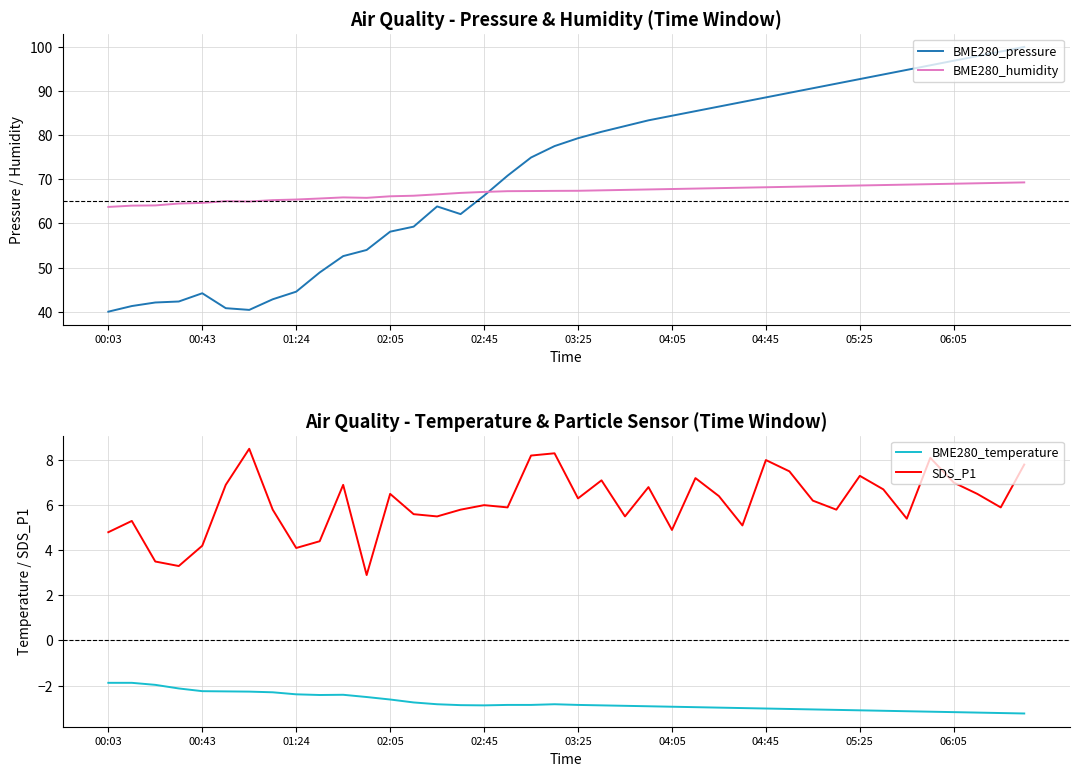

At how many categories does at least one series exceed 87?

13